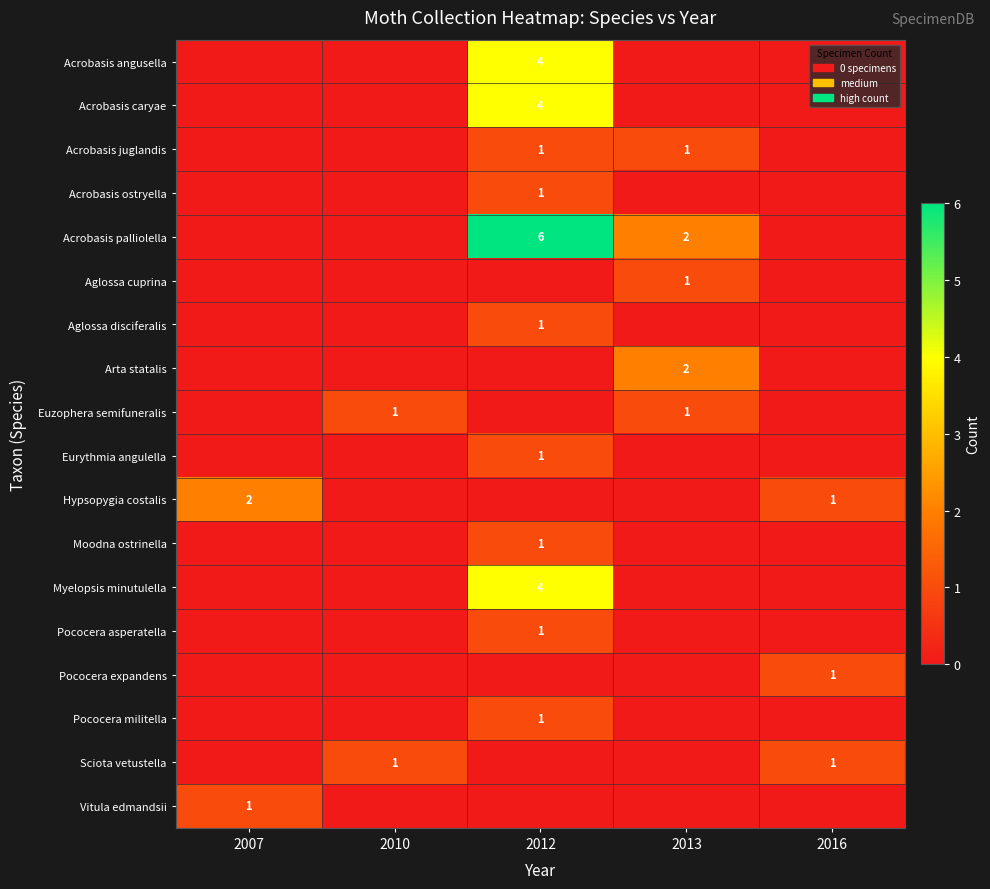

What is the difference between the maximum and minimum values in the Myelopsis minutulella series?

4